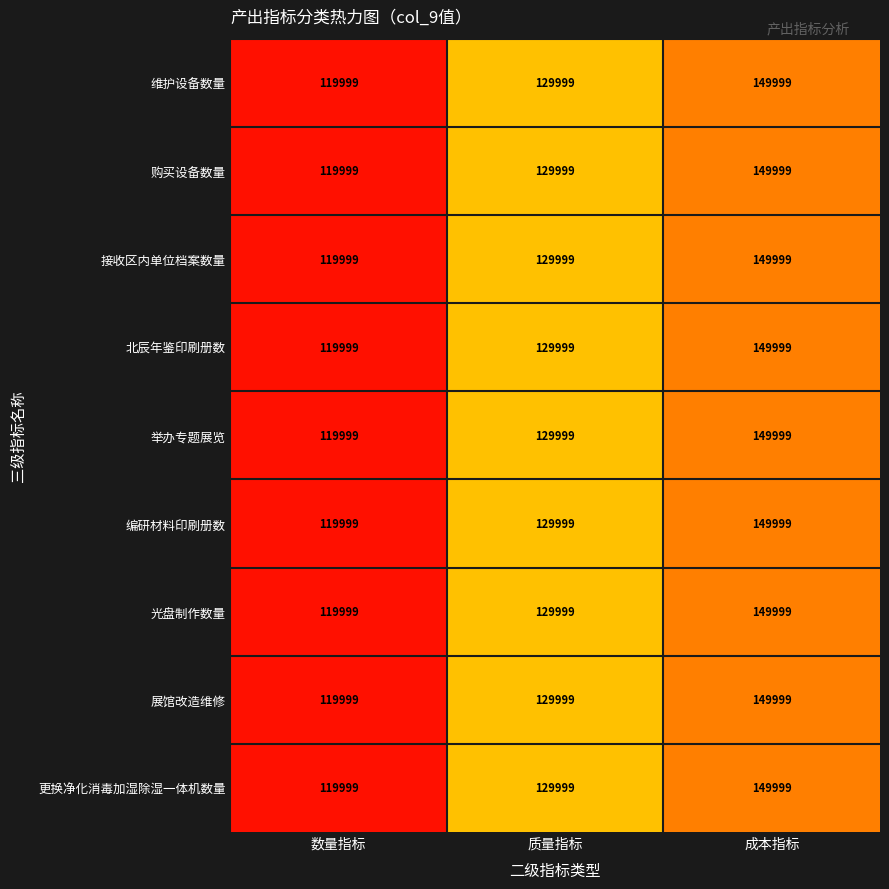

Count the number of data series in this chart.

9